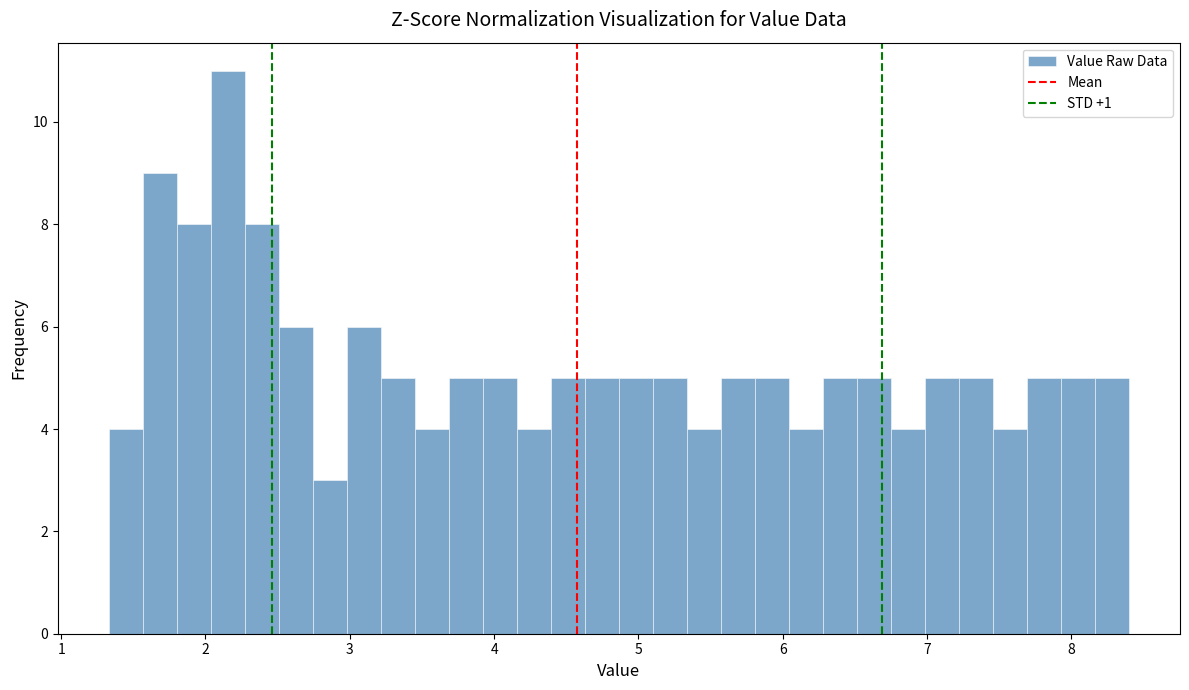

Read against the x-axis, roughly where is the centre of the tallest bar?

2.2